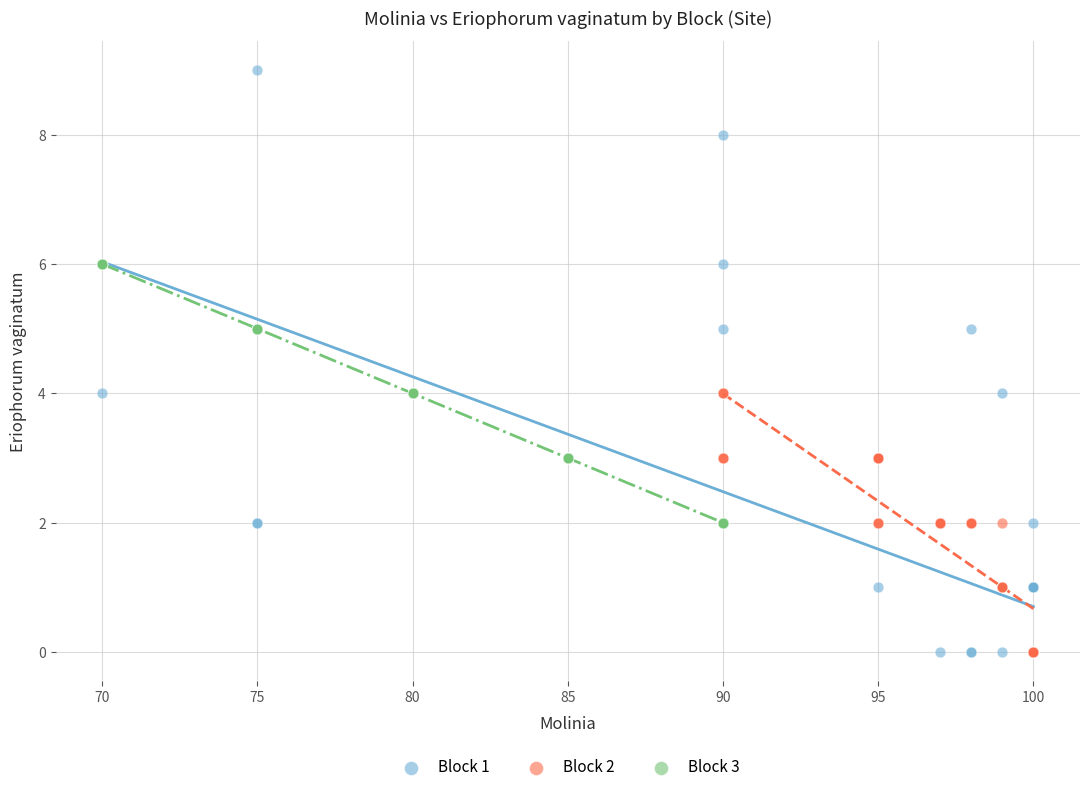

Which series reaches the maximum Y coordinate?

Block 1